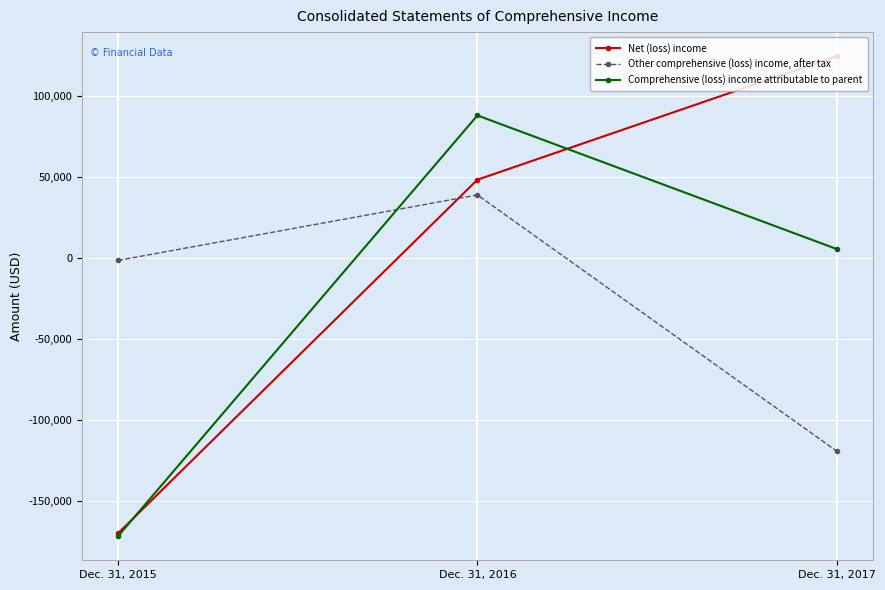

Which category has the highest value in the Comprehensive (loss) income attributable to parent series?

Dec. 31, 2016